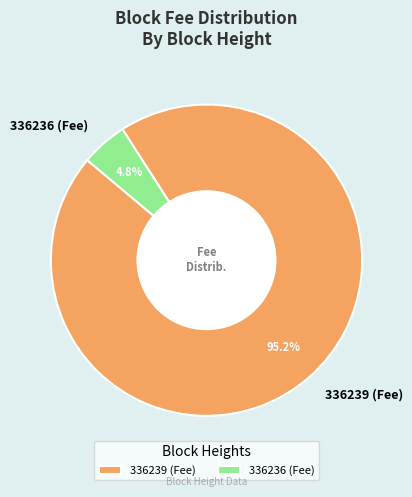

Between 336239 (Fee) and 336236 (Fee), which is larger?

336239 (Fee)